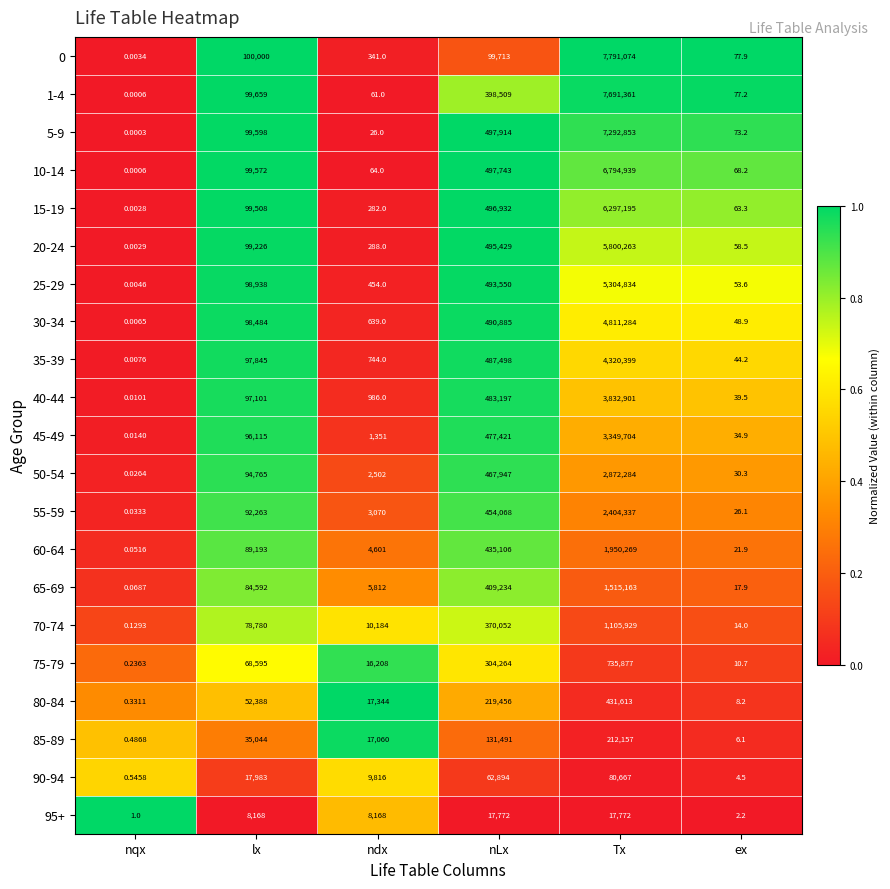

List the labels in order of 35-39 value, largest first.

Tx, nLx, lx, ndx, ex, nqx